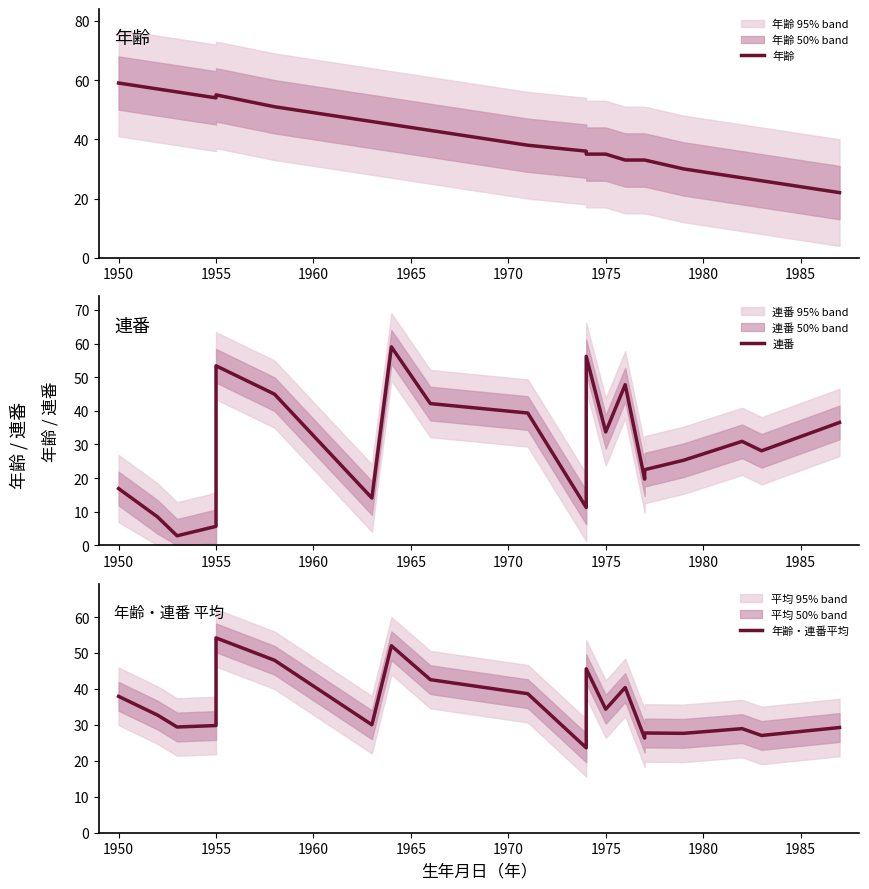

How many data points in 連番 are less than 30?

10